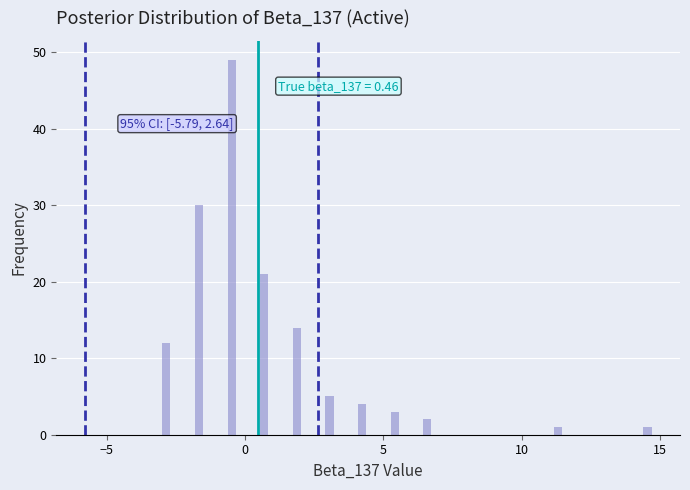

Around what value on the x-axis is the tallest bar? Give the approximate position of its centre, as read against the axis.

-0.5